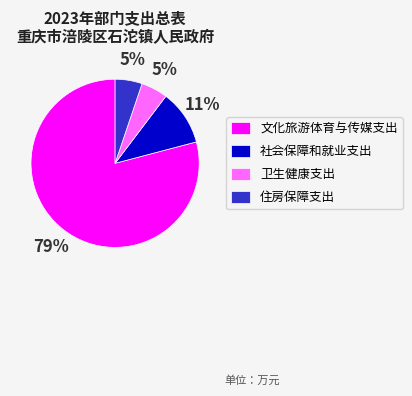

What is the largest slice in the pie chart?

文化旅游体育与传媒支出